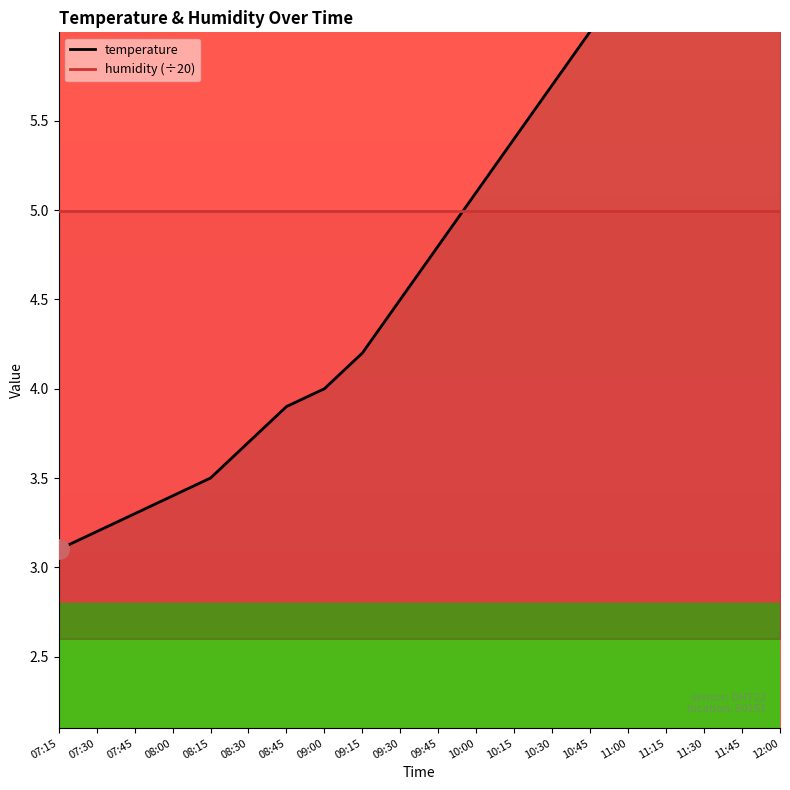

At which label is the value closest to 5?

10:00